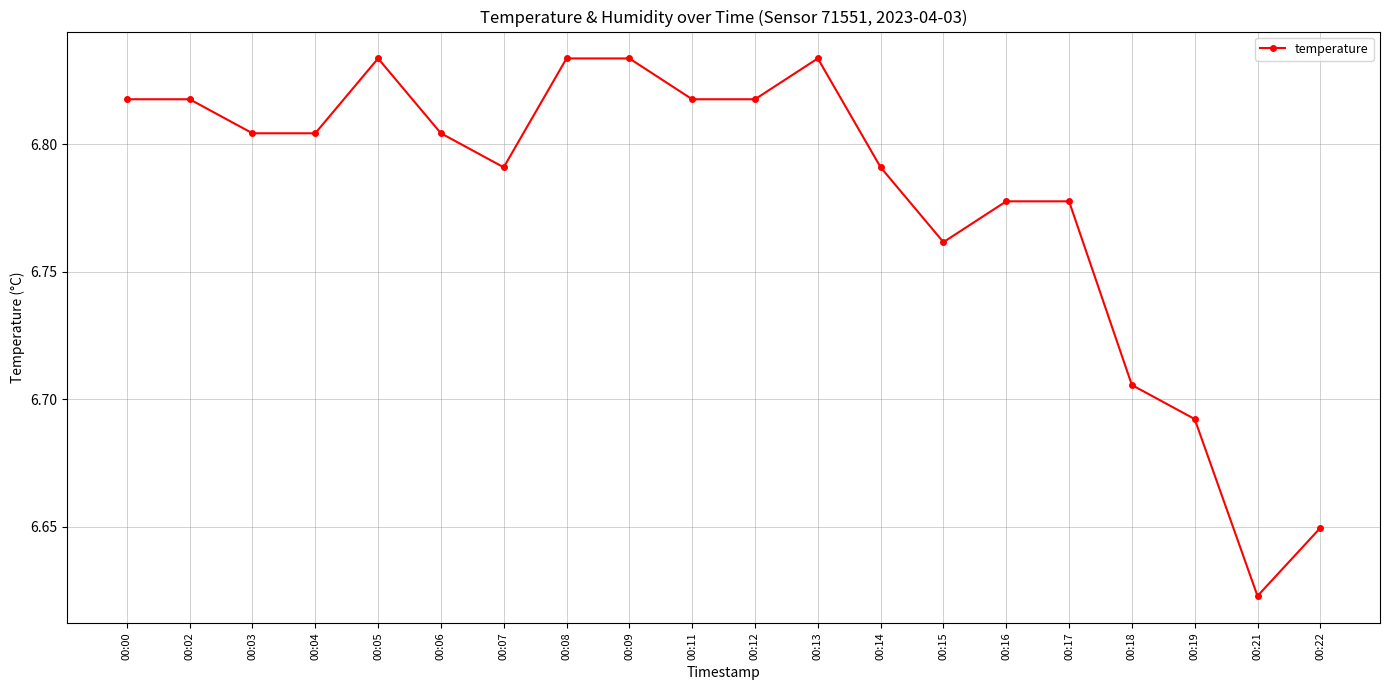

Which label corresponds to the smallest value in the chart?

00:21